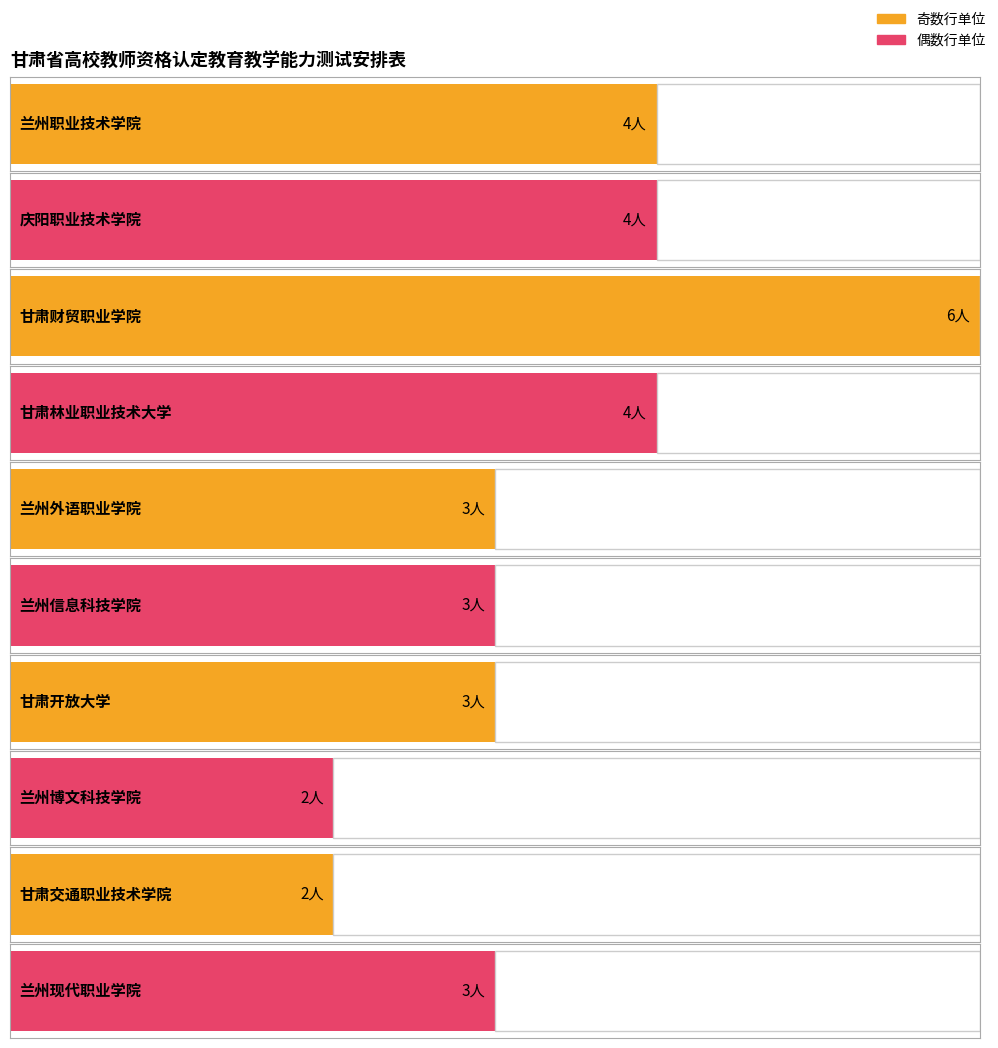

Read the 上午场次 value at 甘肃交通职业技术学院.

2